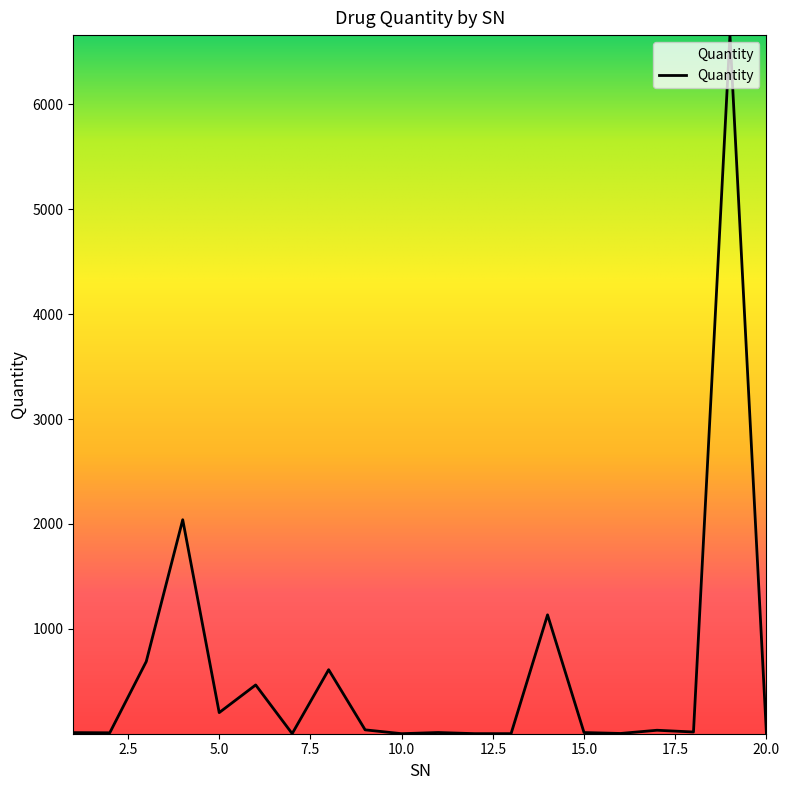

What is the greatest value displayed?

6658.9